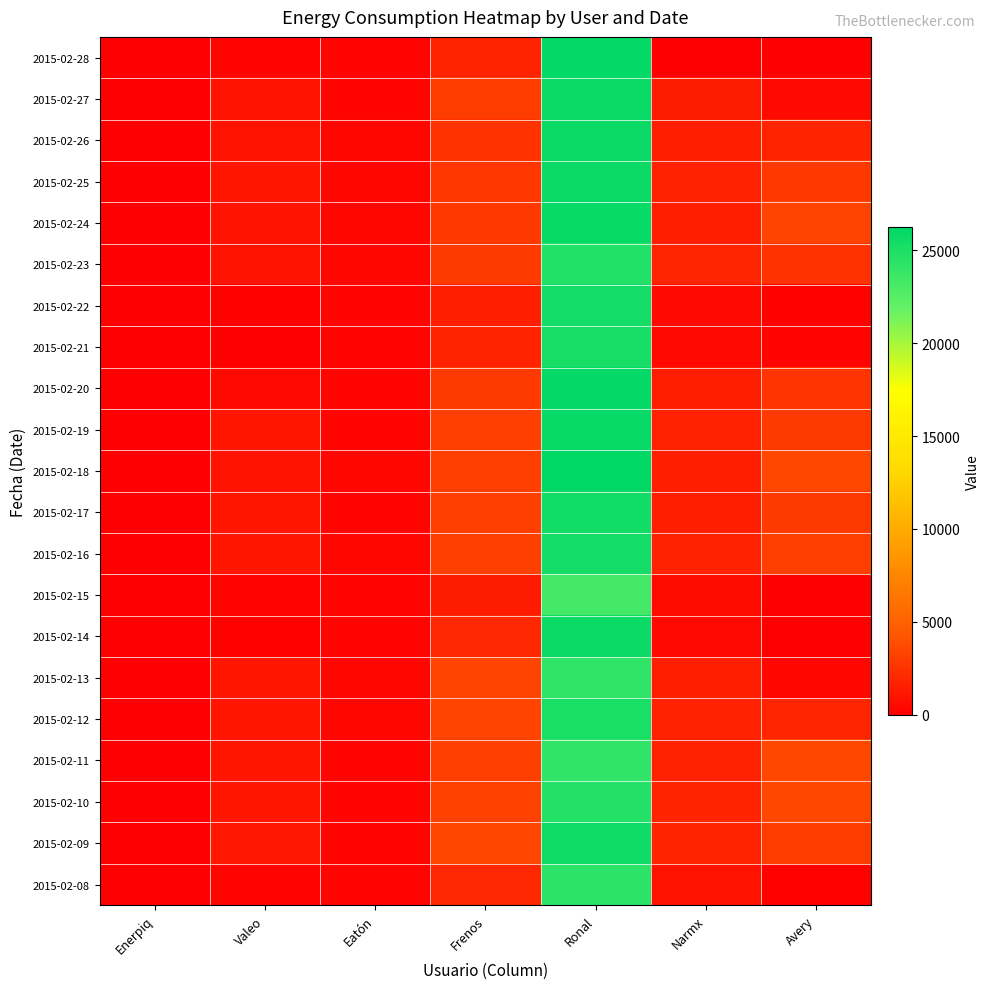

What is the difference between the highest and lowest values at Enerpiq?

0.5